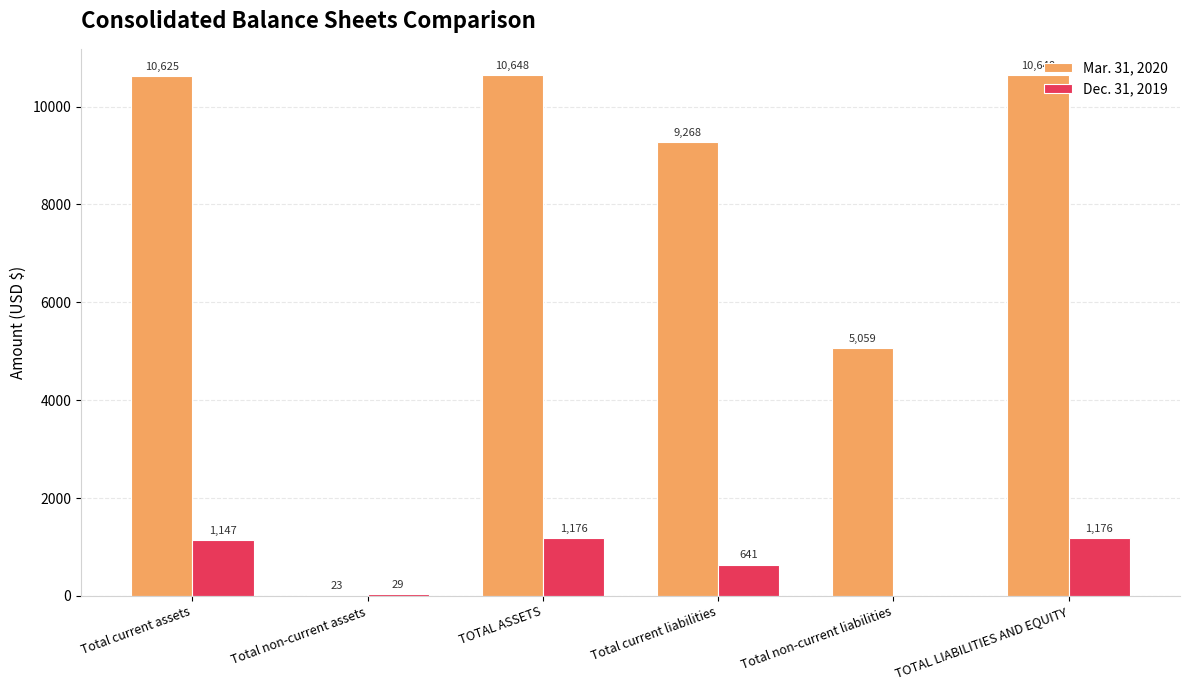

What is the greatest value displayed?

10648